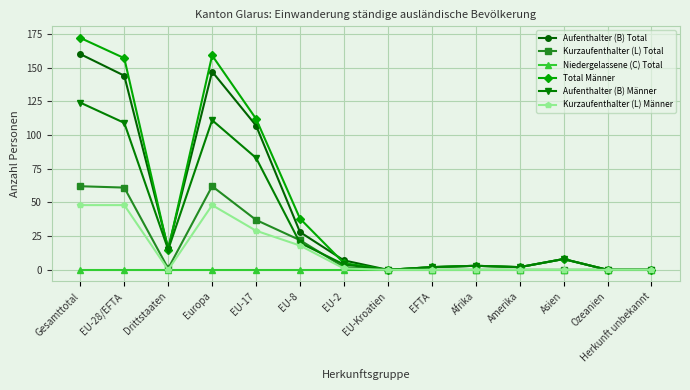

The Aufenthalter (B) Männer series shows 62 at Herkunft unbekannt. True or false?

False